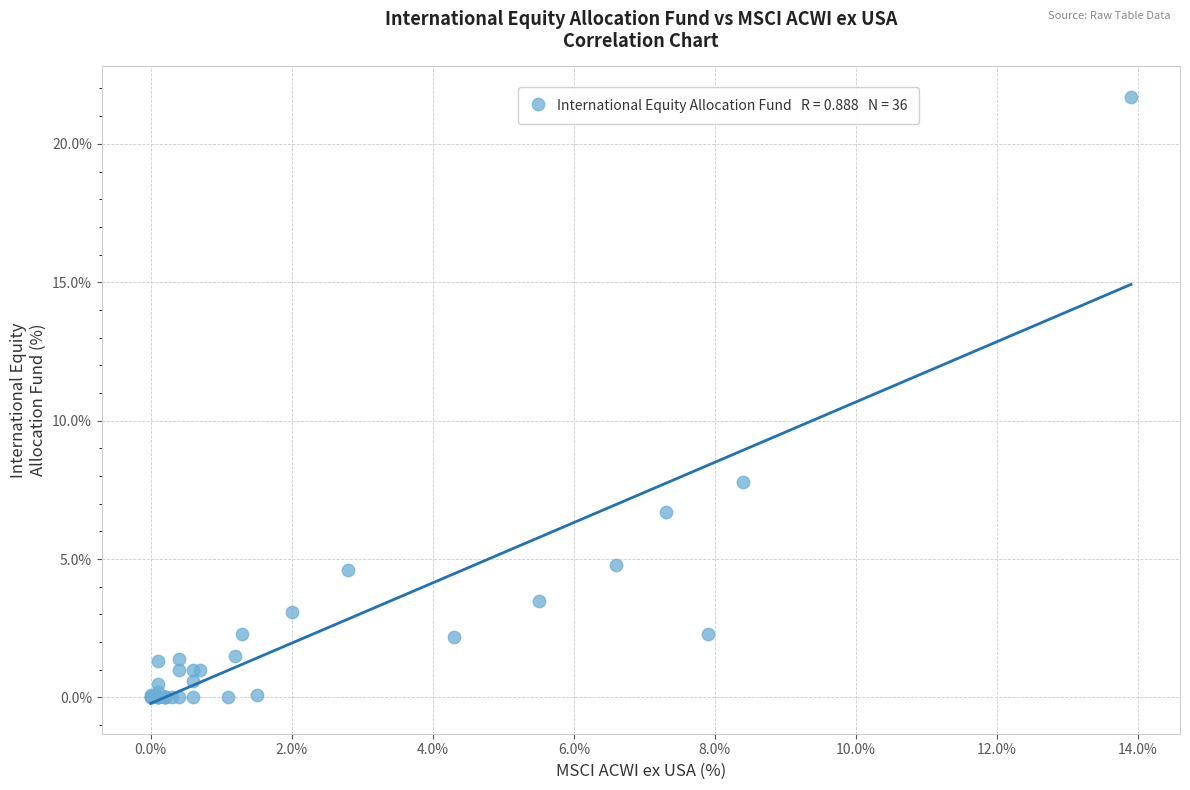

What Y value in the scatter plot is closest to 10?

7.8